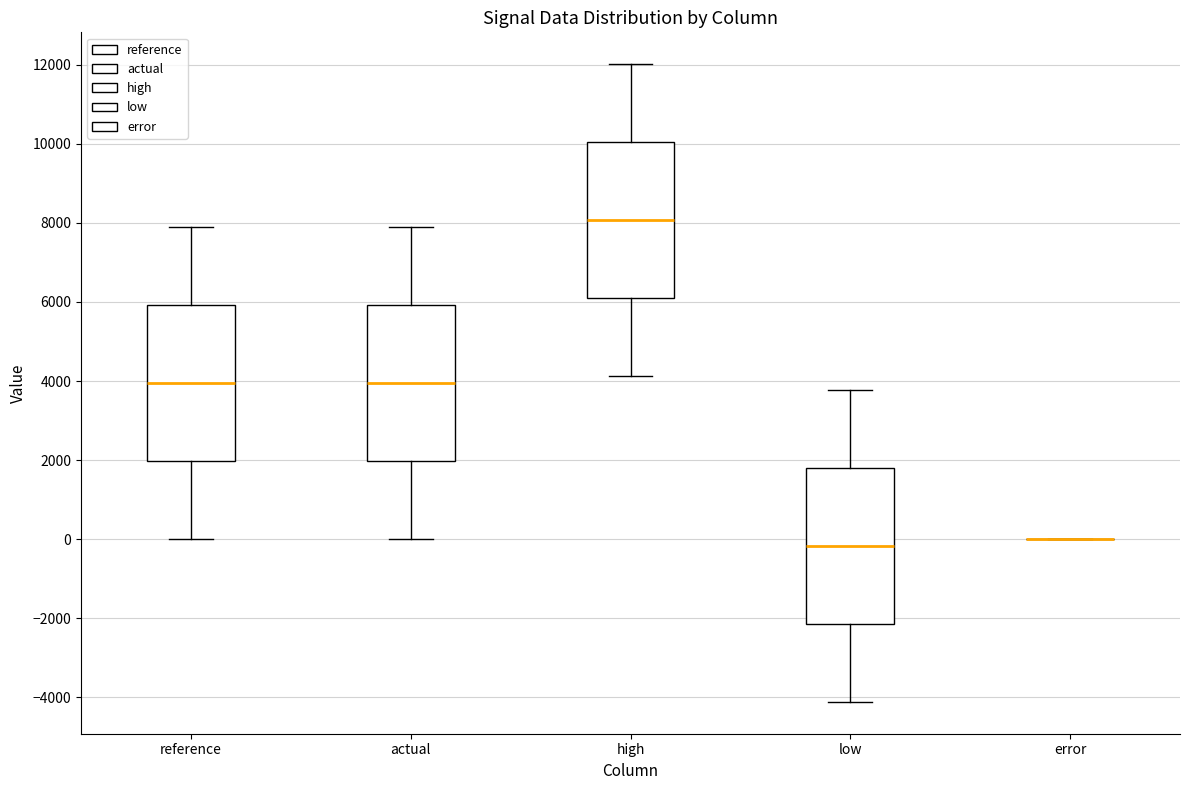

Reading left to right, read every box against the y-axis: the position of its median line, the range the box covers, and the ends of its whiskers. The values are not printed on the chart, so give them approximately, as read against the axis.

reference: median 4000, box 2000 to 6000, whiskers 0 to 7800
actual: median 4000, box 2000 to 6000, whiskers 0 to 7800
high: median 8000, box 6200 to 10000, whiskers 4200 to 12000
low: median -200, box -2200 to 1800, whiskers -4200 to 3800
error: box collapsed to a line at 0, whiskers 0 to 0